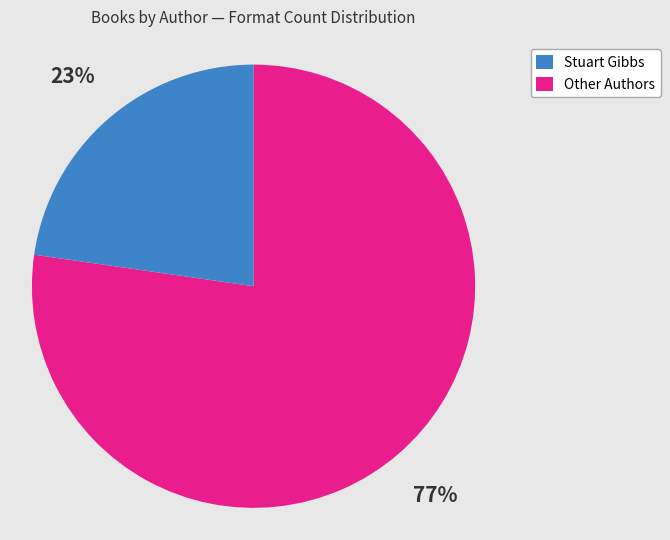

To the nearest percent, what is the average slice percentage?

50%